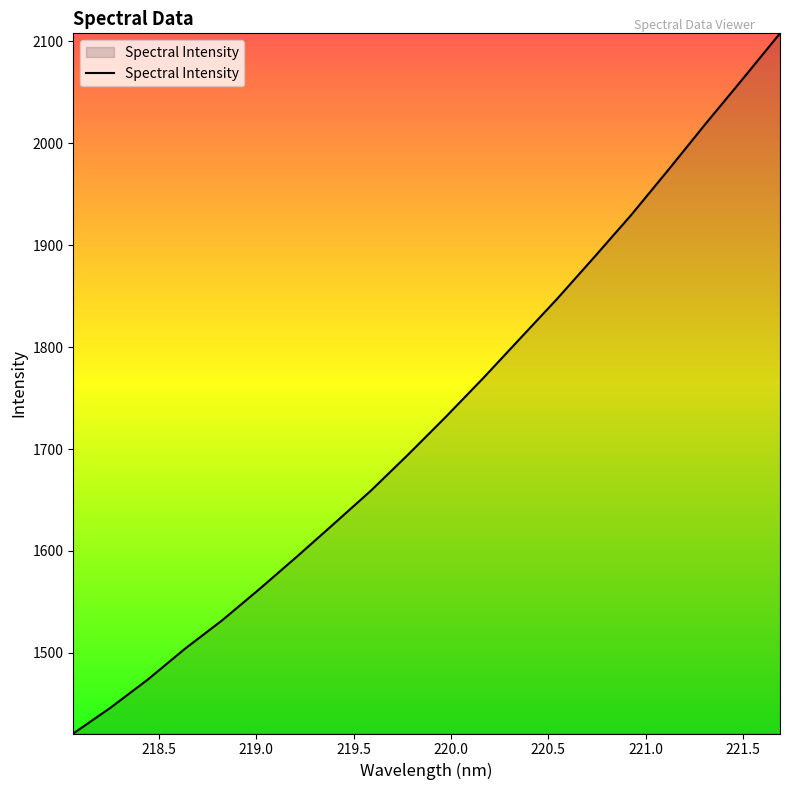

What is the difference between the maximum and minimum values?

686.8